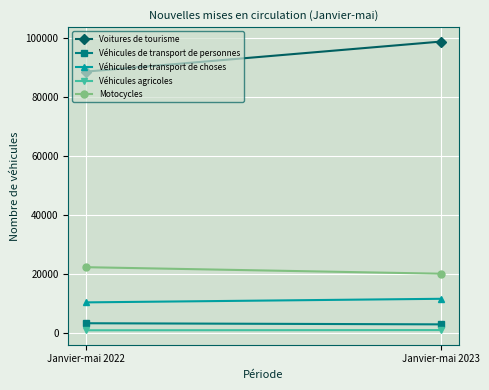

Which category has the highest value across all series?

Janvier-mai 2023